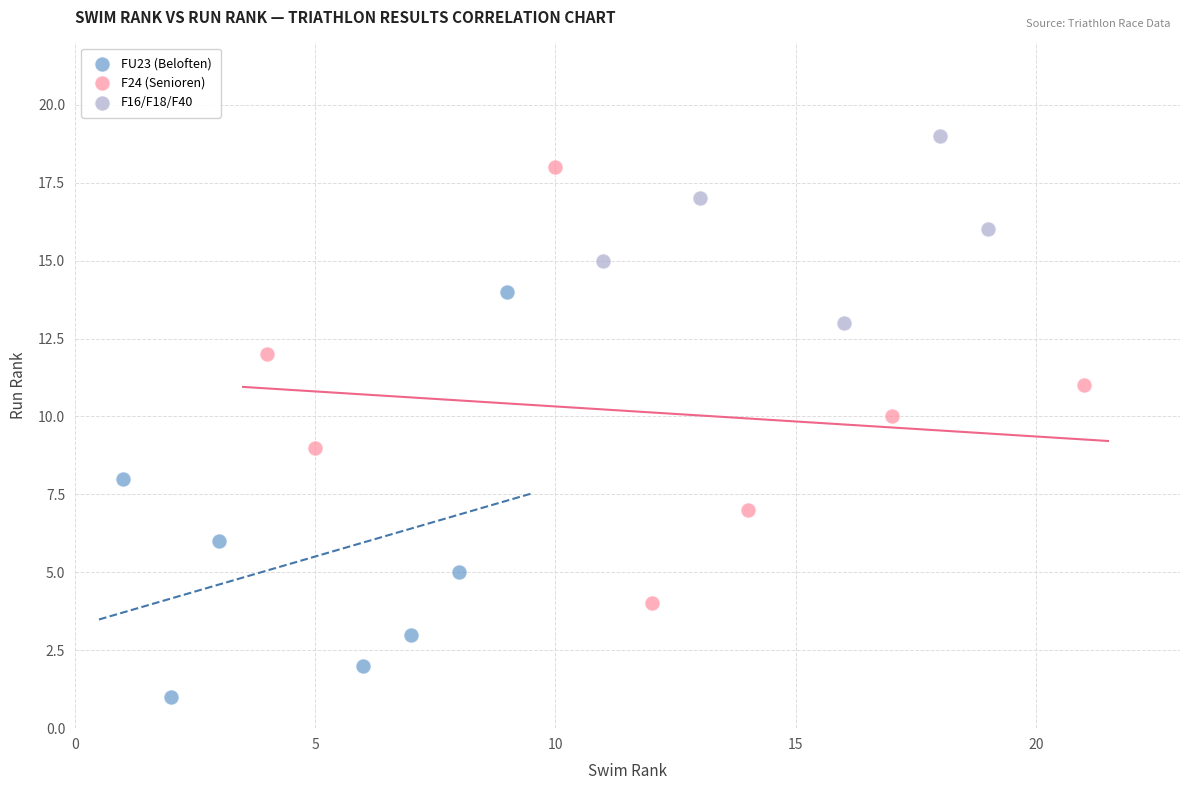

Which series has the largest Y range (max minus min)?

F24 (Senioren)